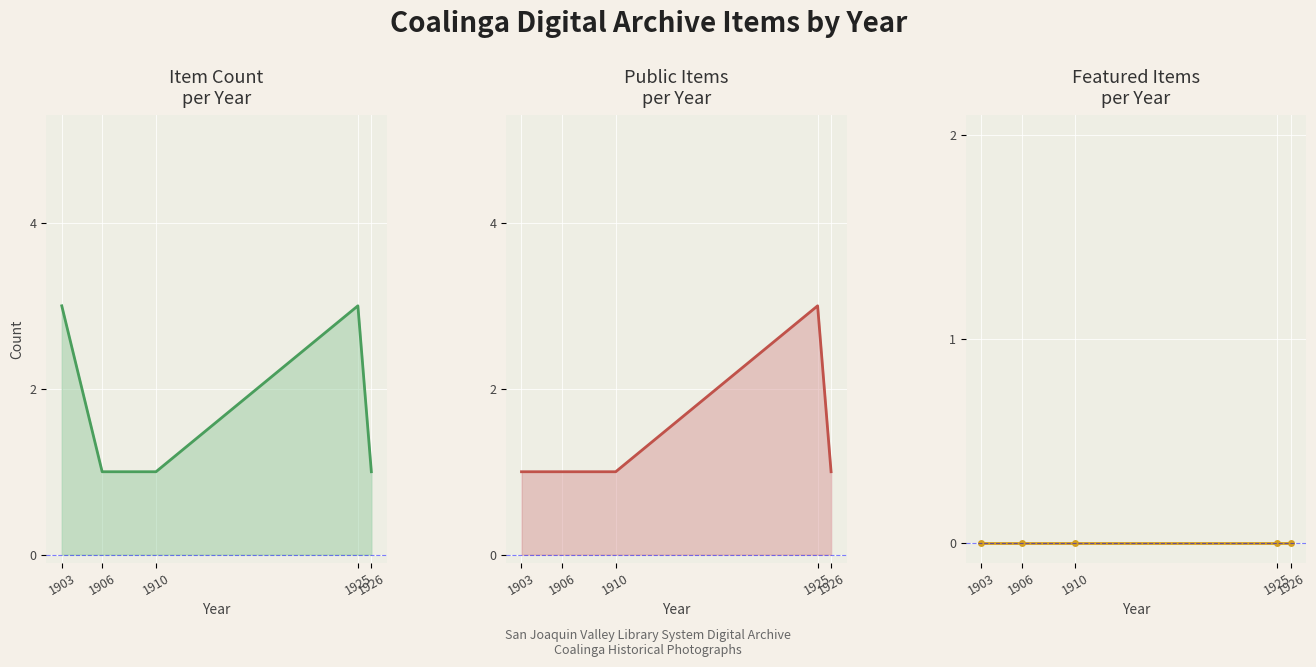

How many Item Count per Year values are between 1 and 3?

5